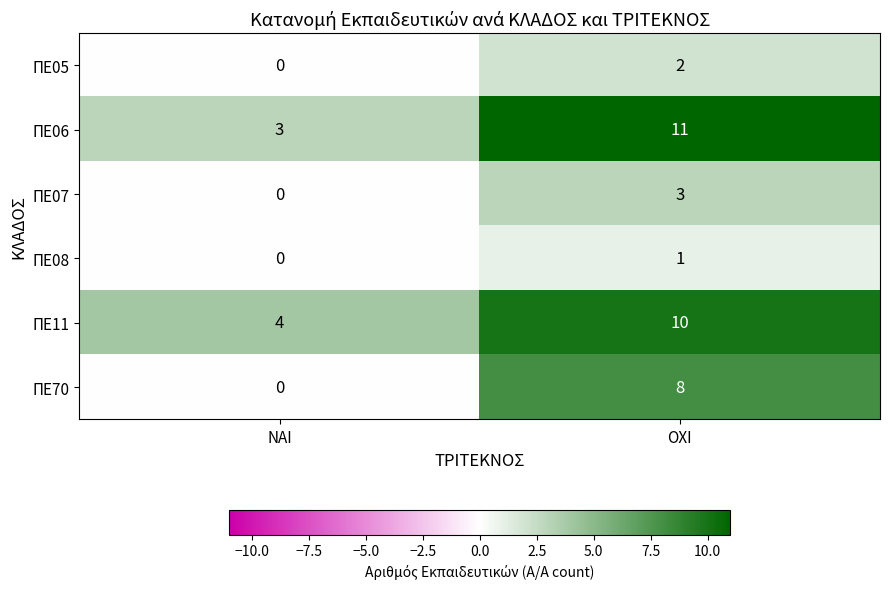

What is the maximum value shown in the chart?

11